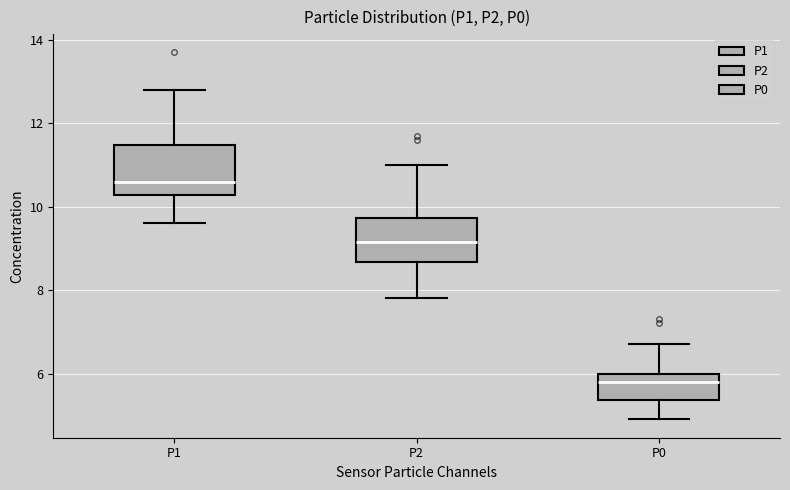

Reading left to right, transcribe this box plot: for each box, give where its median line is, the range the box spans, and where its two whiskers end, as read against the y-axis. The values are not printed on the chart, so give them approximately, as read against the axis.

P1: median 10.6, box 10.2 to 11.4, whiskers 9.6 to 12.8
P2: median 9.2, box 8.6 to 9.8, whiskers 7.8 to 11.0
P0: median 5.8, box 5.4 to 6.0, whiskers 5.0 to 6.8